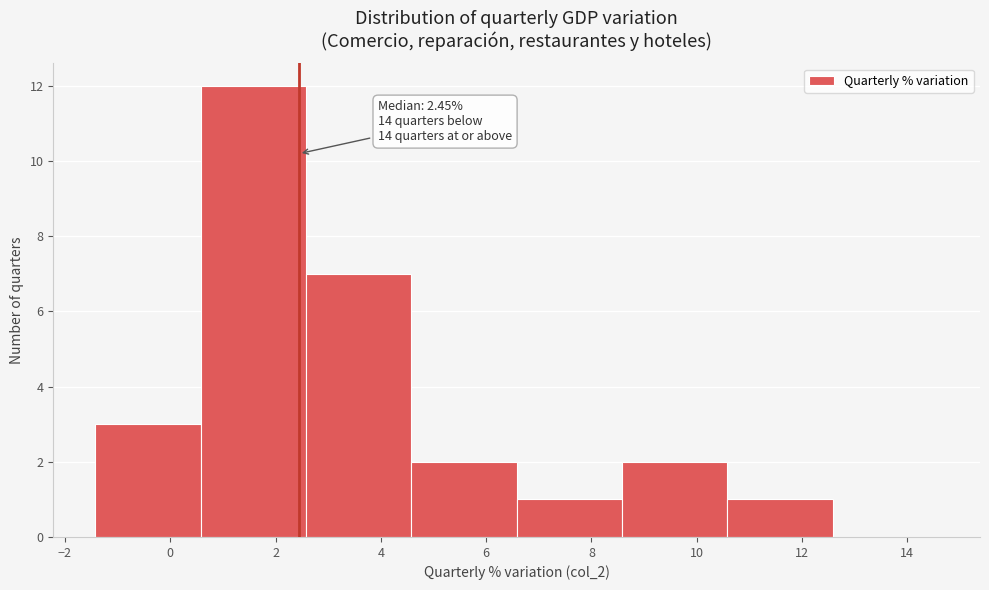

Over which range of the x-axis is the bar tallest?

0.6 to 2.6